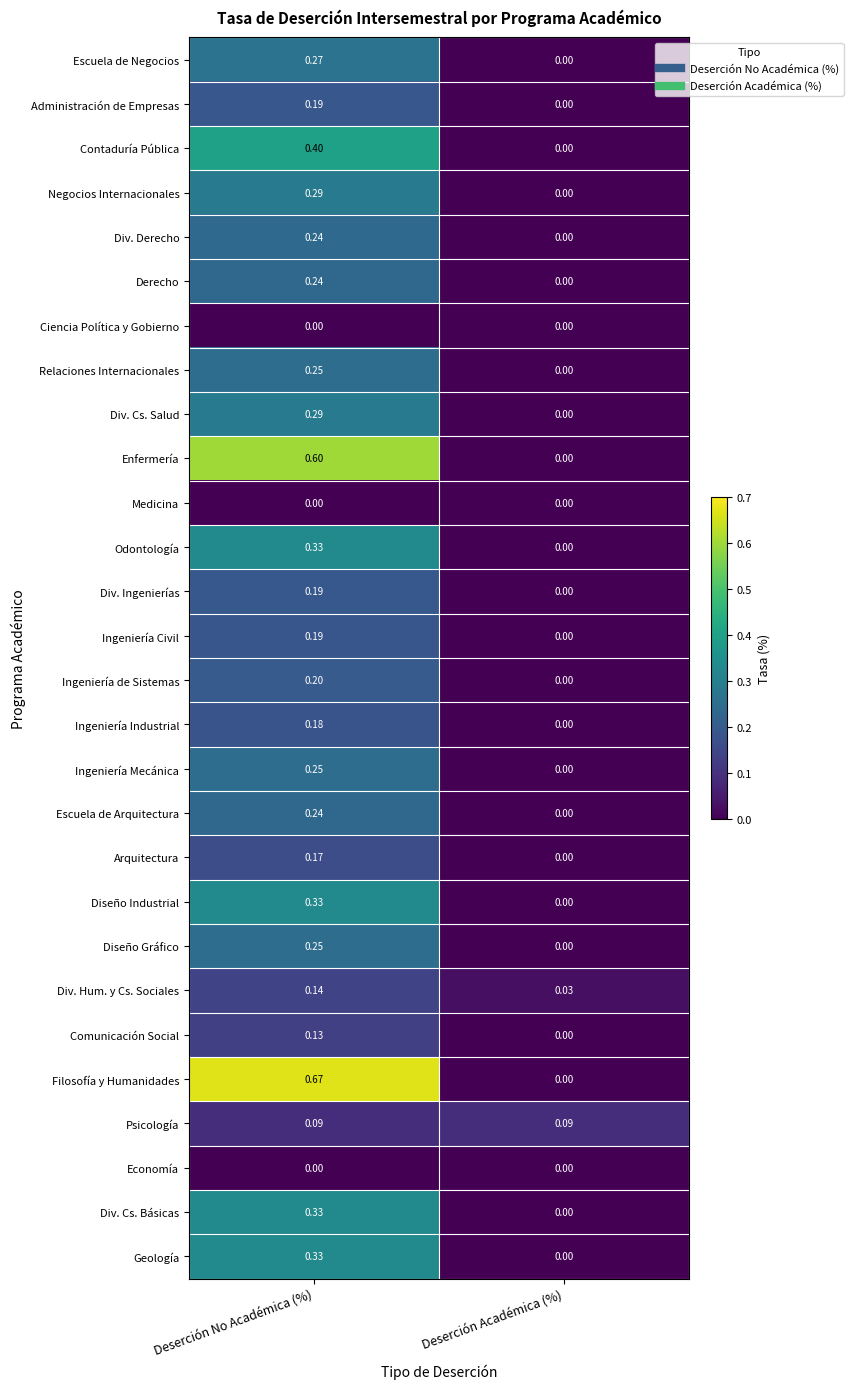

At which label is Div. Ingenierías closest to 0?

Deserción Académica (%)